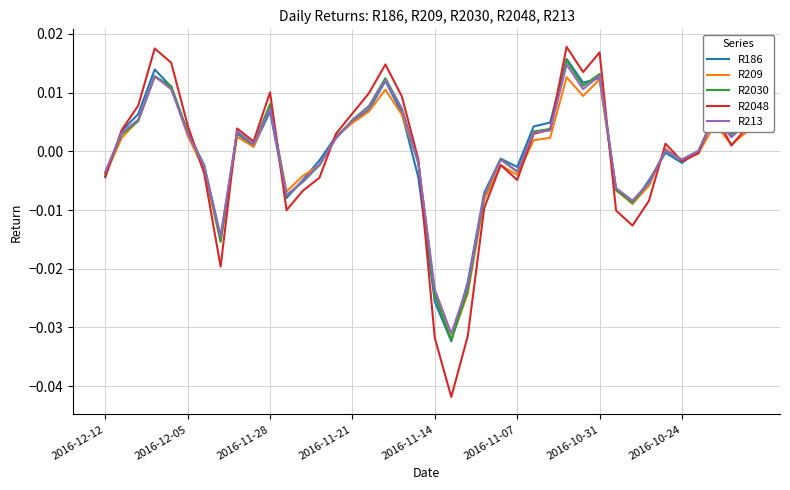

Which series has the widest spread of values?

R2048